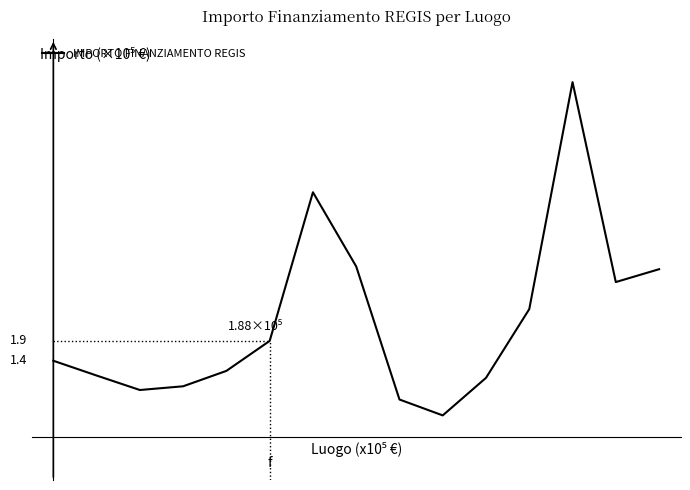

Does the chart display data point markers on the line(s)?

No